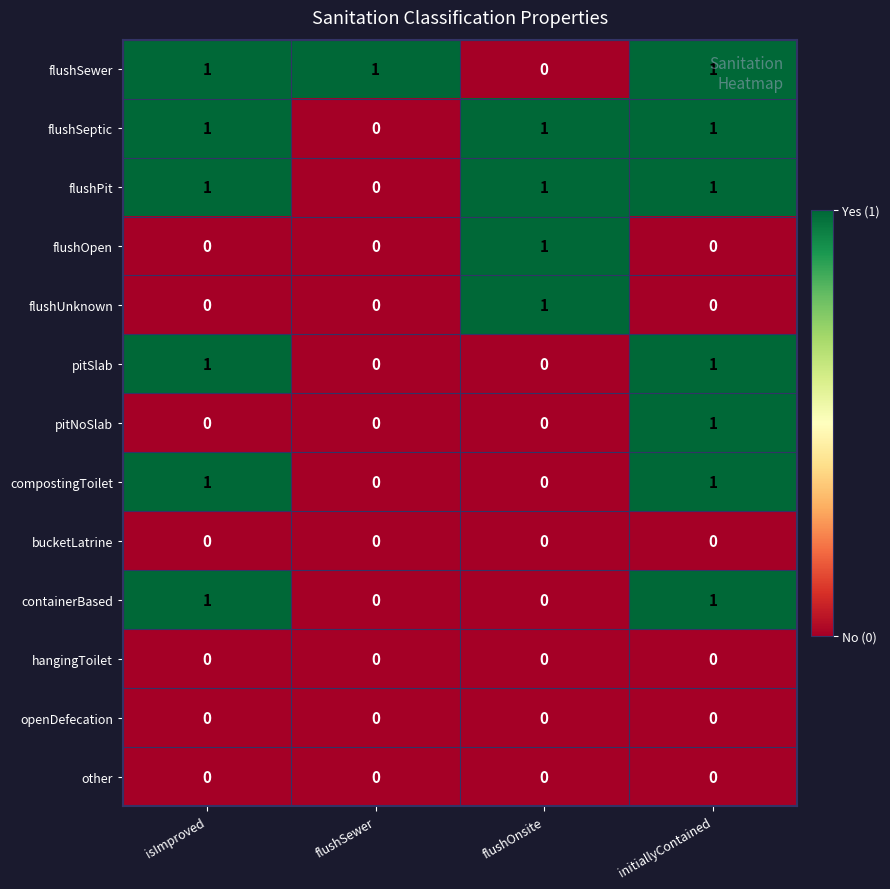

What is the total value across all series at flushOnsite?

4